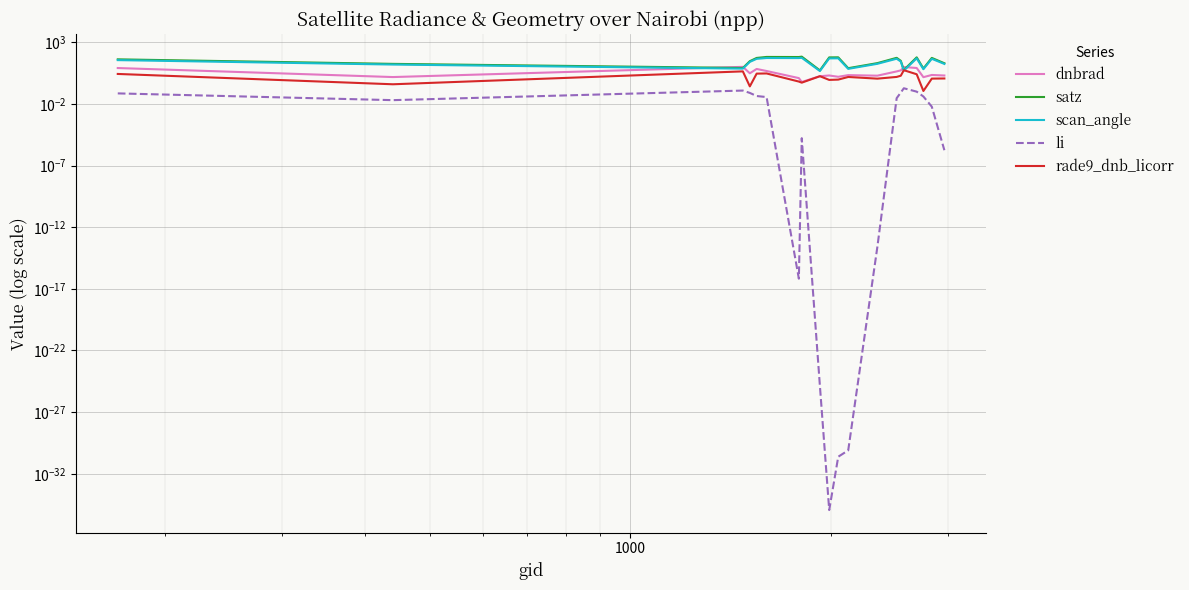

The li series shows 0.2 at 1000. True or false?

False